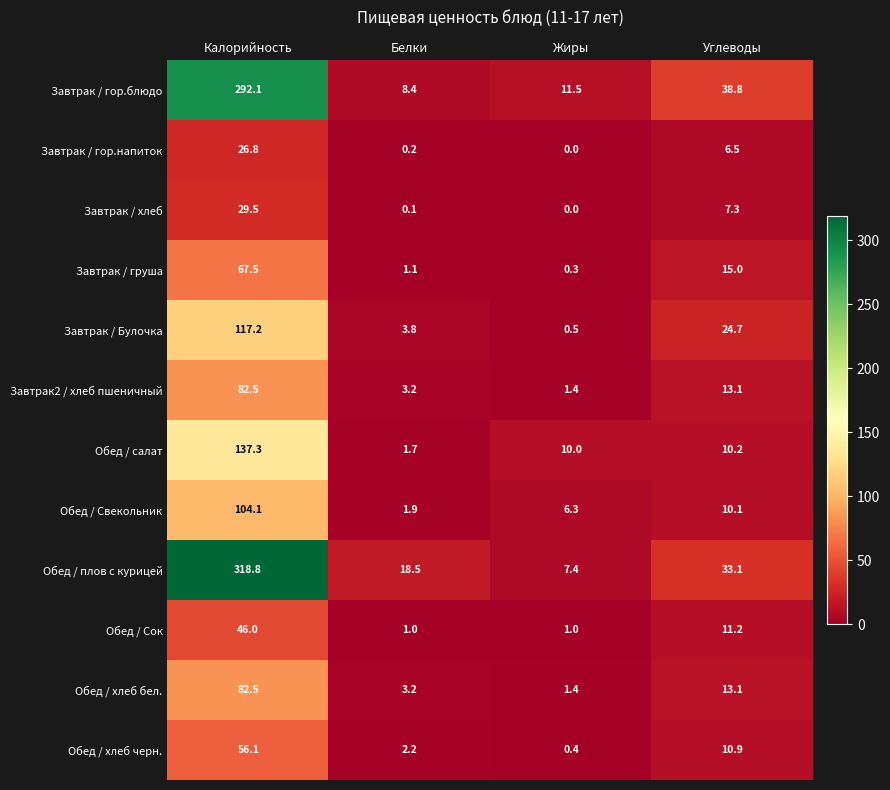

Rank the categories by Обед / плов с курицей value from lowest to highest.

Жиры, Белки, Углеводы, Калорийность